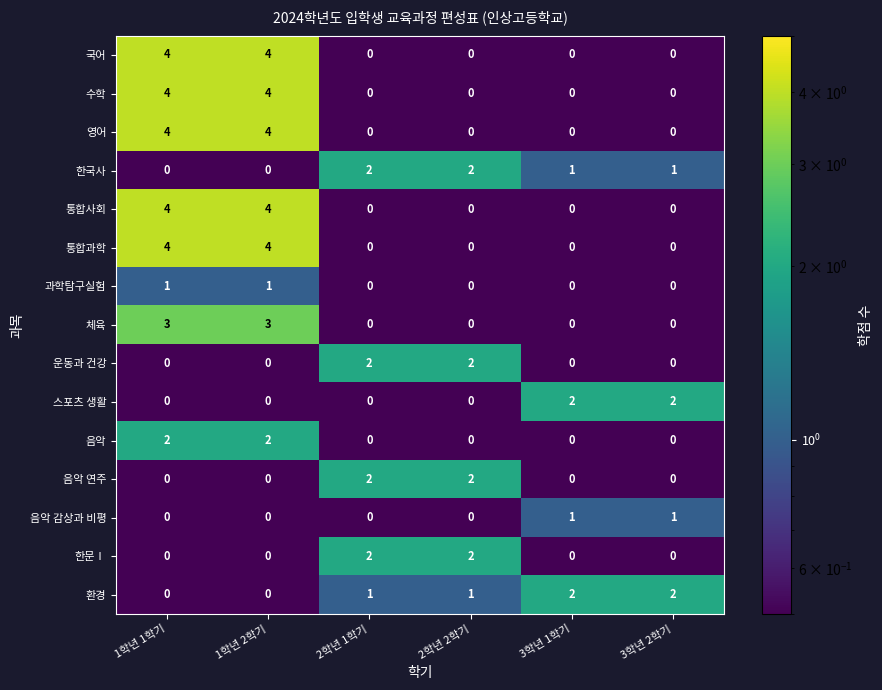

What is the total value across all series at 1학년 2학기?

26